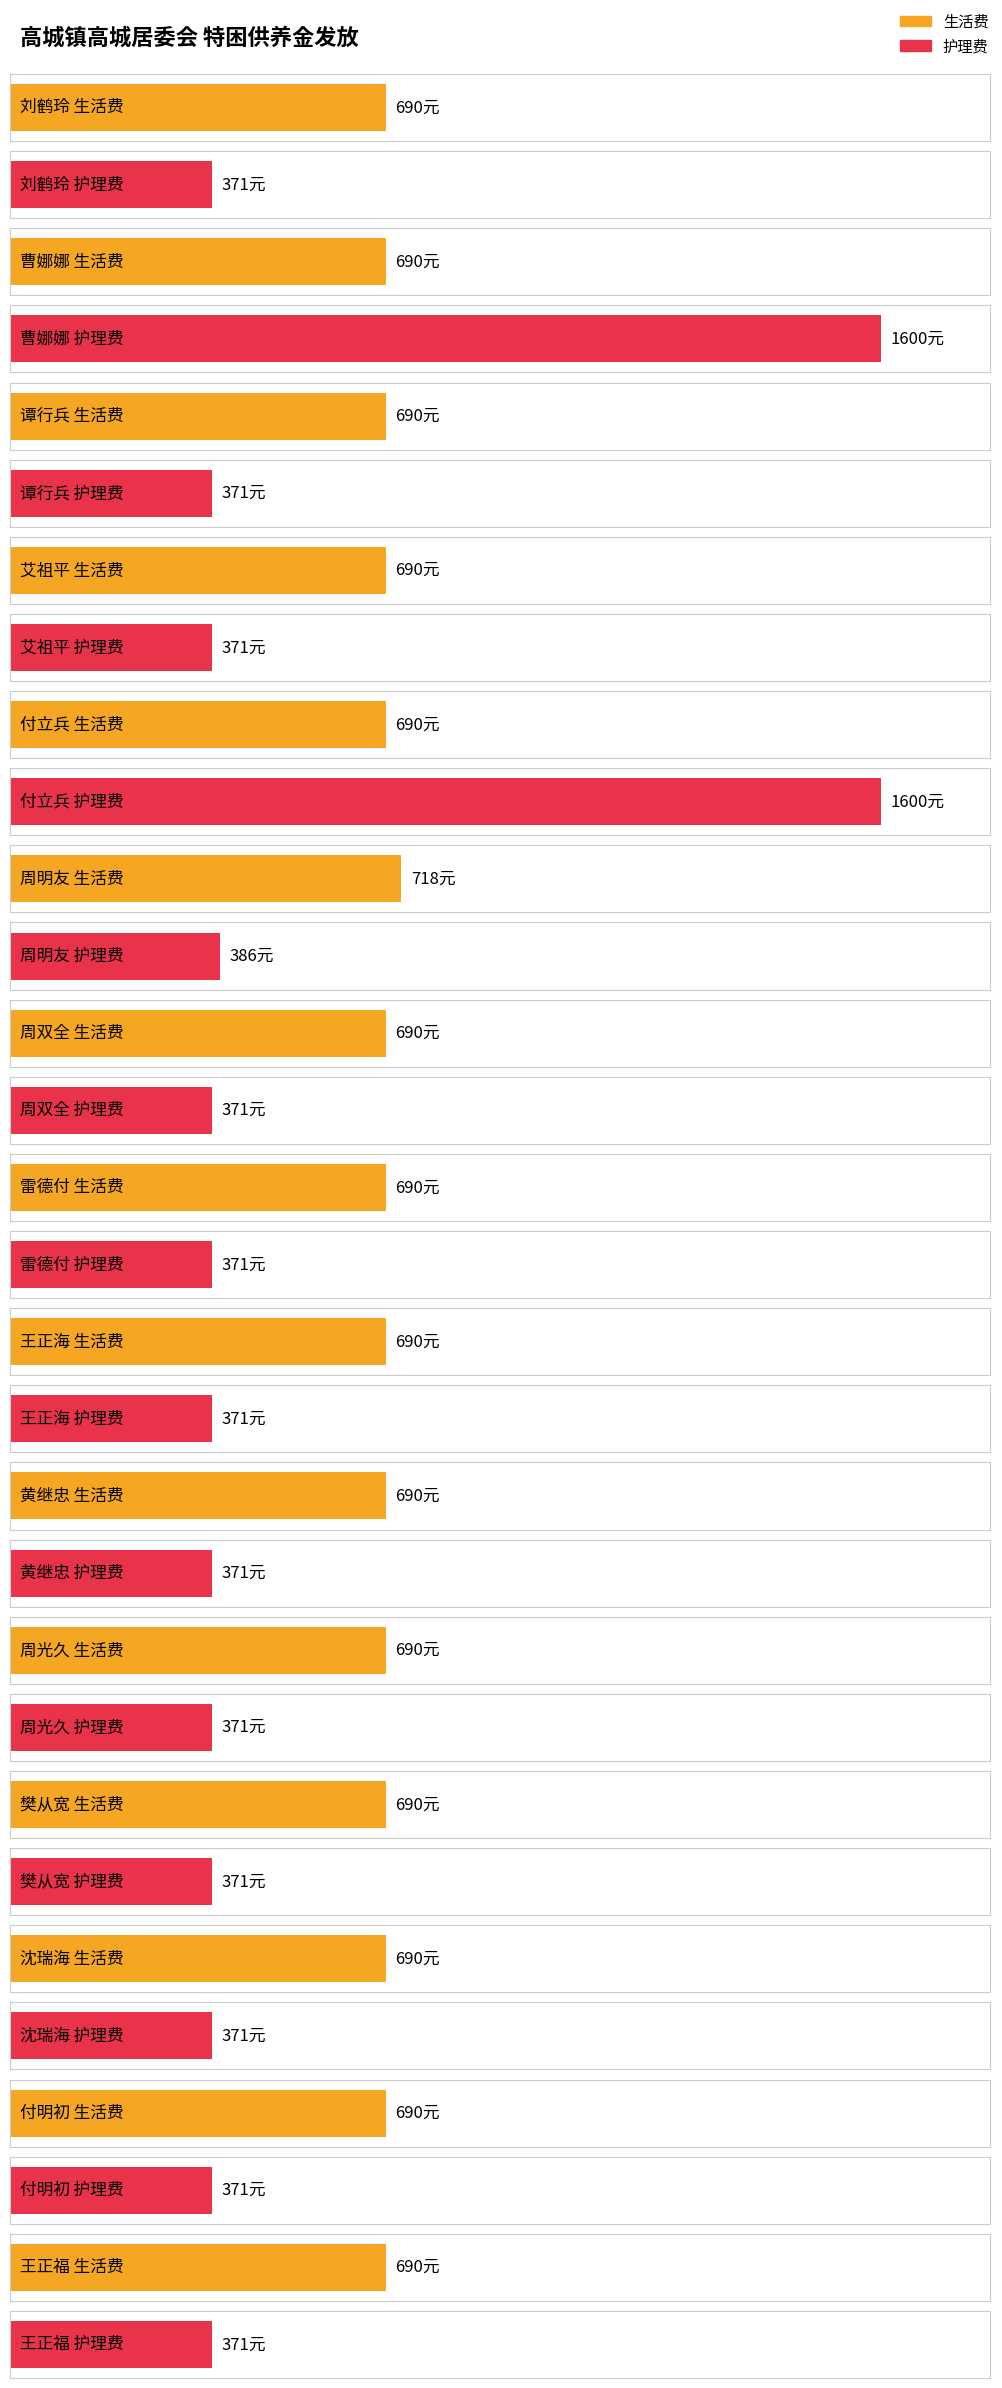

How many data points in 护理费 are above 371?

3